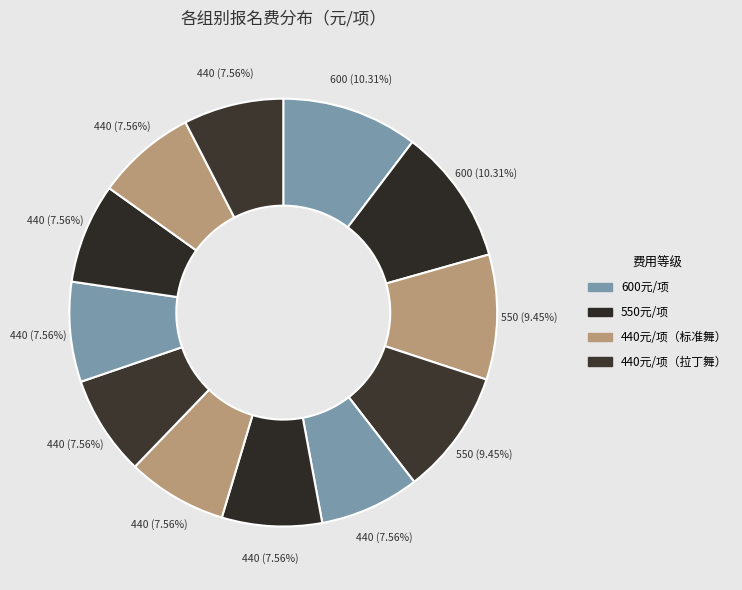

How many segments does this pie chart have?

12